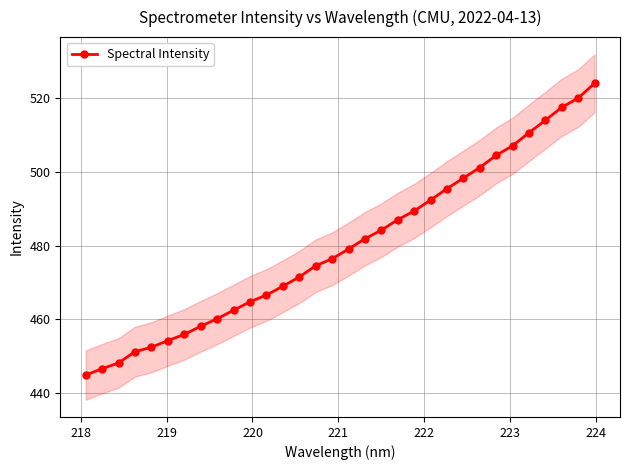

What is the value of the Spectral Intensity point at the 12th from the left?

466.6